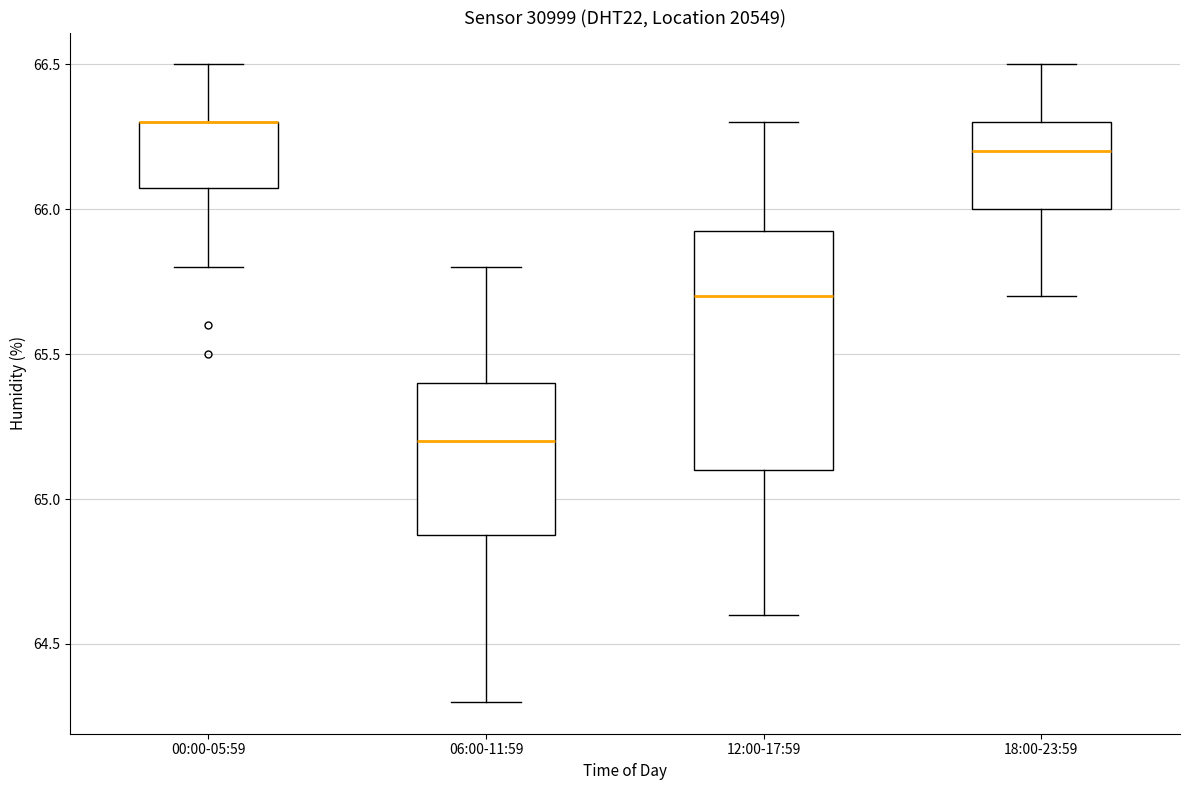

Reading left to right, transcribe this box plot: for each box, give where its median line is, the range the box spans, and where its two whiskers end, as read against the y-axis. The values are not printed on the chart, so give them approximately, as read against the axis.

00:00-05:59: median 66.30 (drawn on the box's upper edge), box 66.10 to 66.30, whiskers 65.80 to 66.50
06:00-11:59: median 65.20, box 64.90 to 65.40, whiskers 64.30 to 65.80
12:00-17:59: median 65.70, box 65.10 to 65.95, whiskers 64.60 to 66.30
18:00-23:59: median 66.20, box 66.00 to 66.30, whiskers 65.70 to 66.50